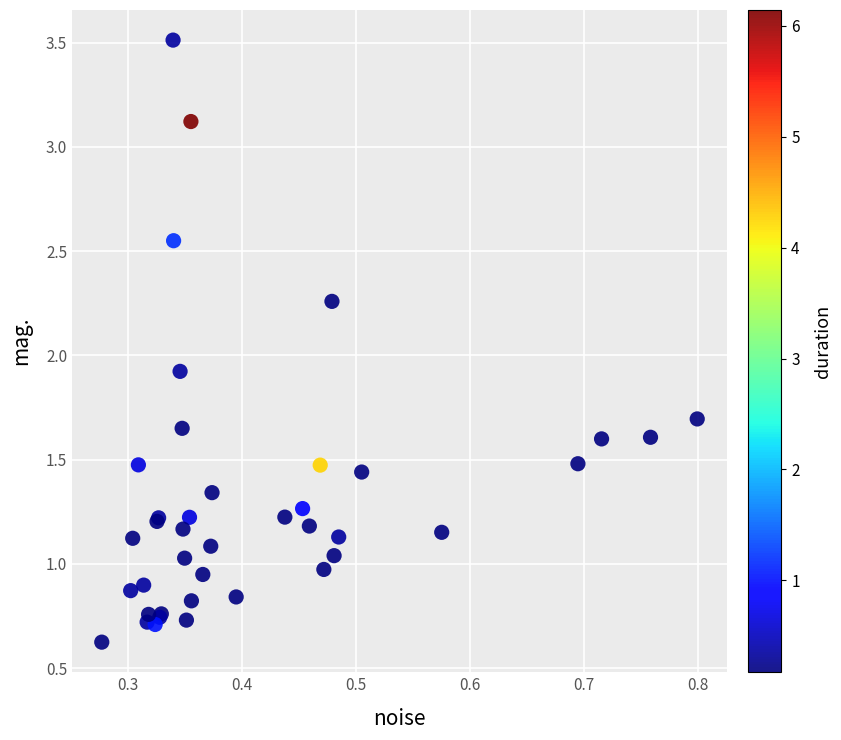

What Y value in the scatter plot is closest to 2?

1.9